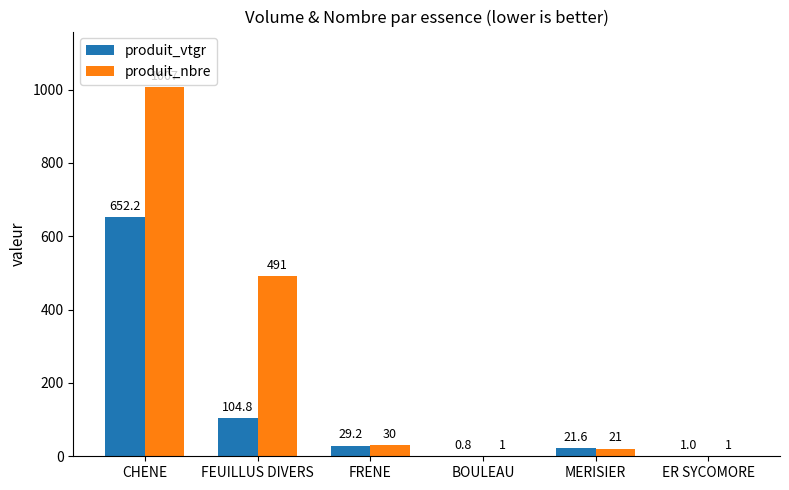

The value of produit_vtgr at ER SYCOMORE is 1.0. True or false?

True